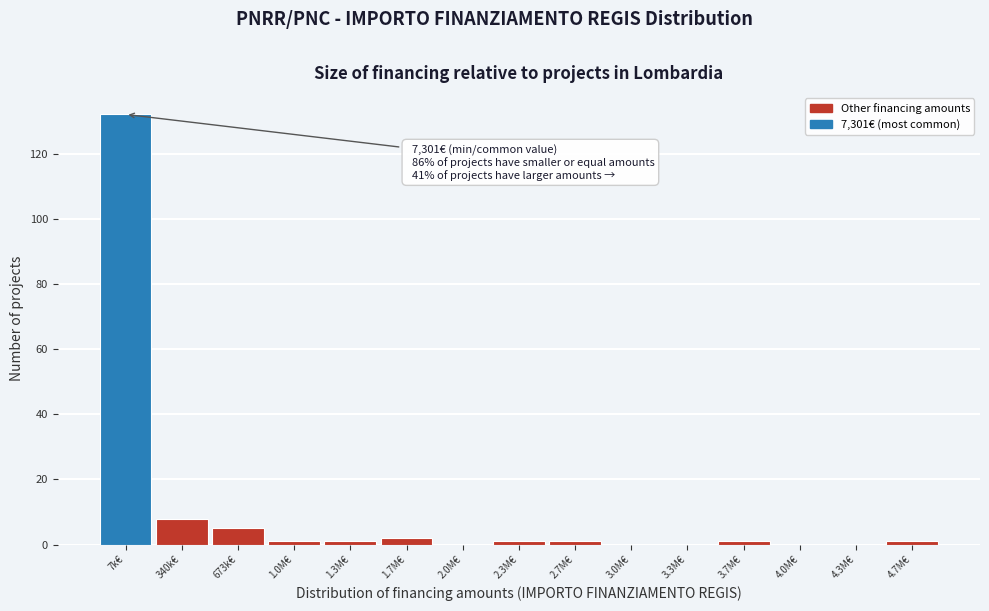

Reading left to right, list all the values displayed in this chart.

7k€=132	340k€=8	673k€=5	1.0M€=1	1.3M€=1	1.7M€=2	2.0M€=0	2.3M€=1	2.7M€=1	3.0M€=0	3.3M€=0	3.7M€=1	4.0M€=0	4.3M€=0	4.7M€=1